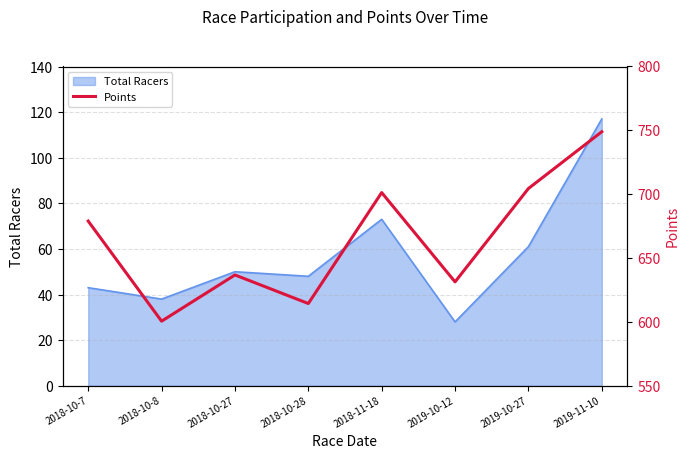

What is the value of the 6th point from the left?

631.3